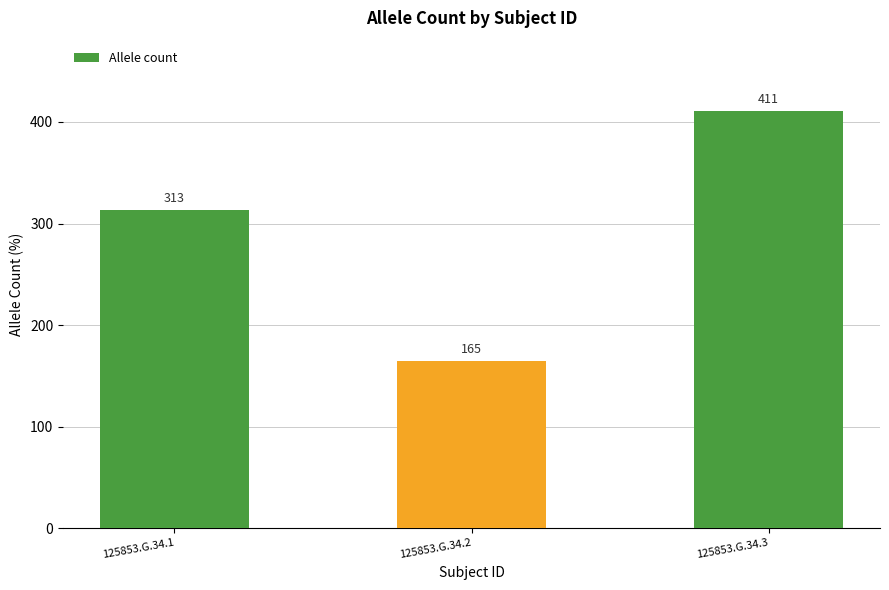

Which has a higher value, 125853.G.34.2 or 125853.G.34.1?

125853.G.34.1